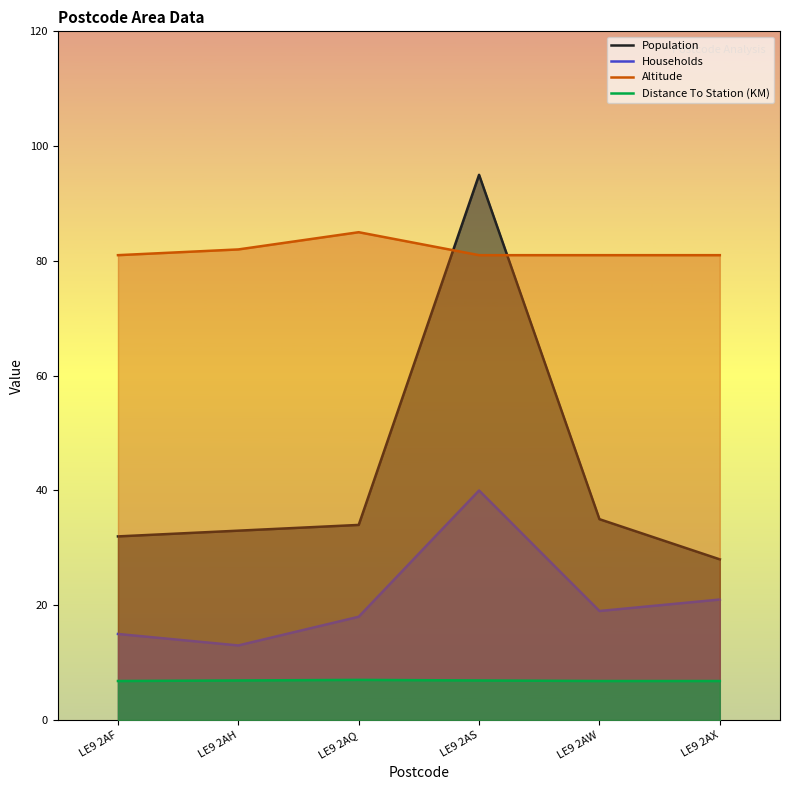

At which category is the sum across all series the highest?

LE9 2AS